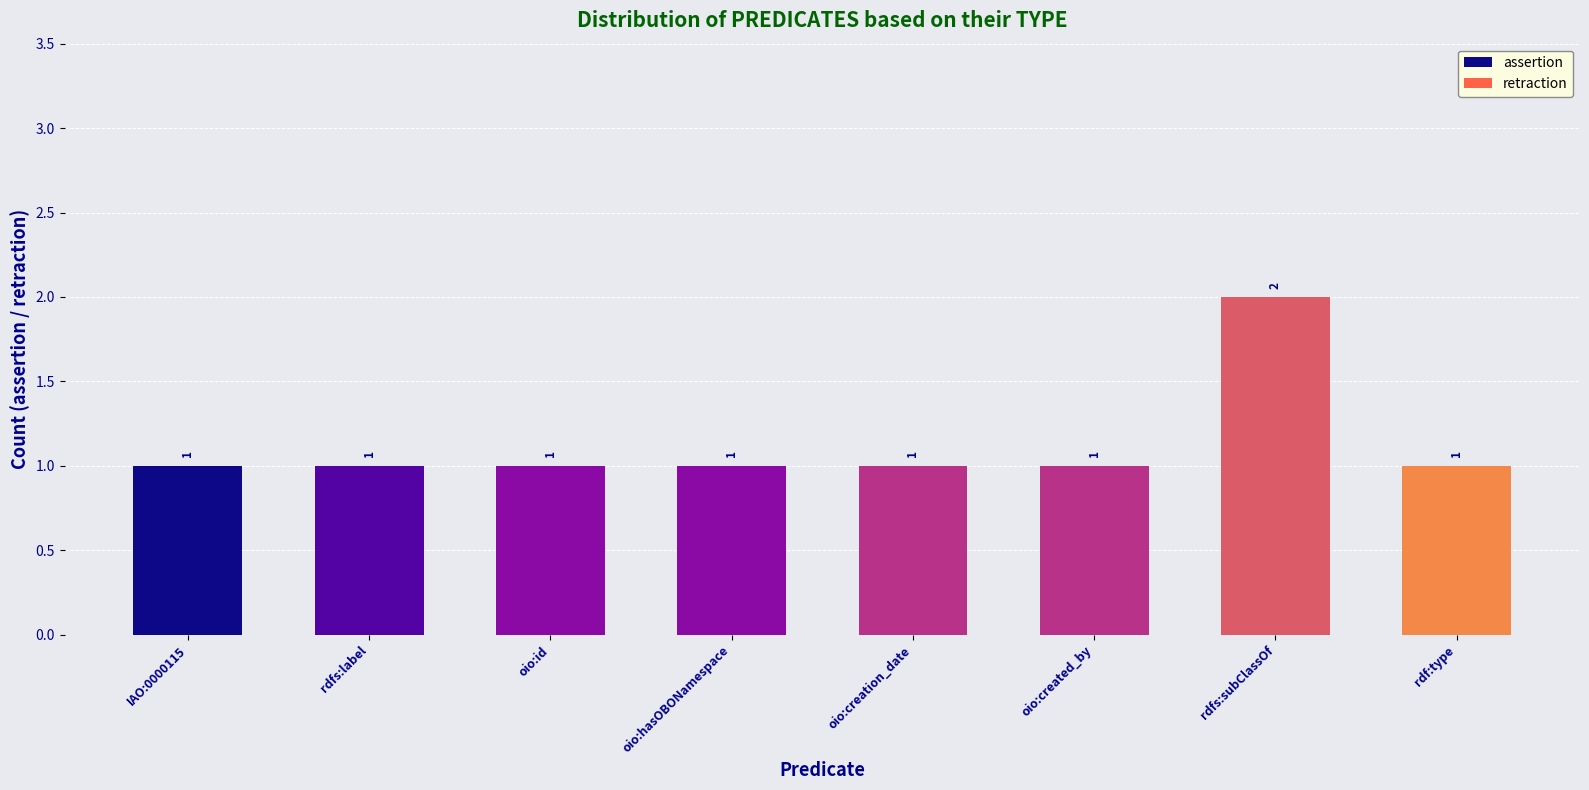

Which category has the highest value across all series?

rdfs:subClassOf